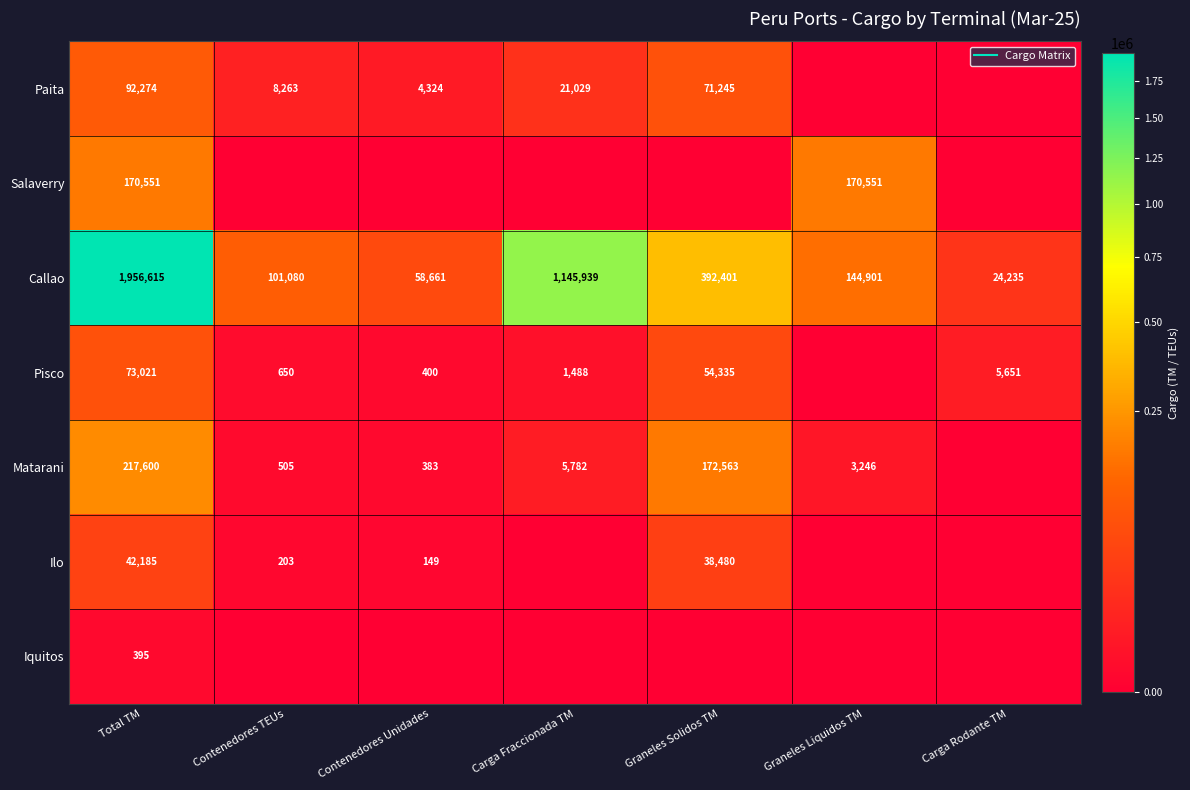

How many values in Ilo are above zero?

4